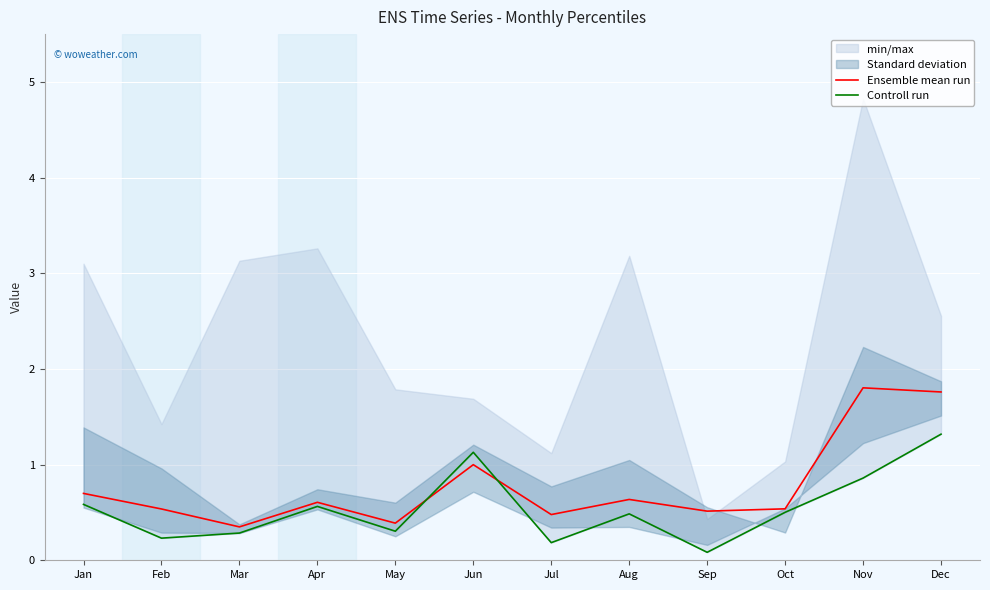

Which series changed the most between Apr and Oct?

Ensemble mean run